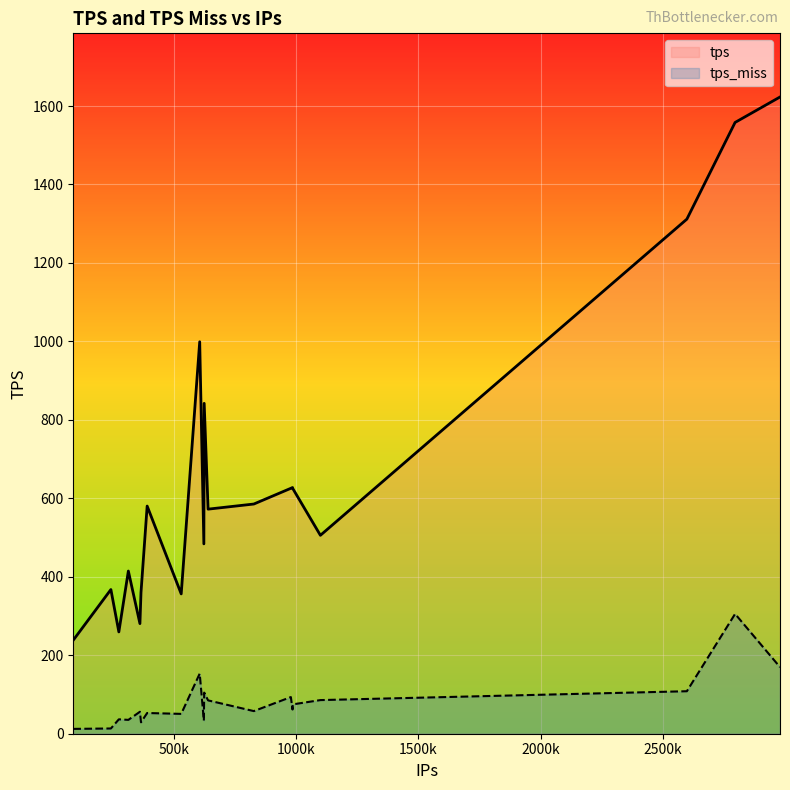

Rank the series by their average value, from lowest to highest.

tps_miss, tps